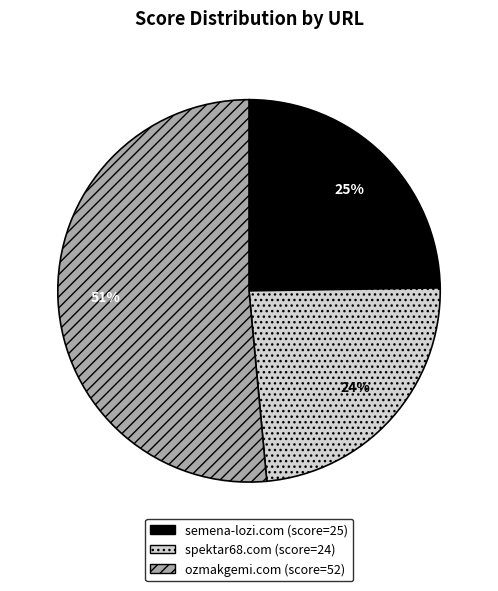

To the nearest percent, what percentage of the pie is semena-lozi.com?

25%